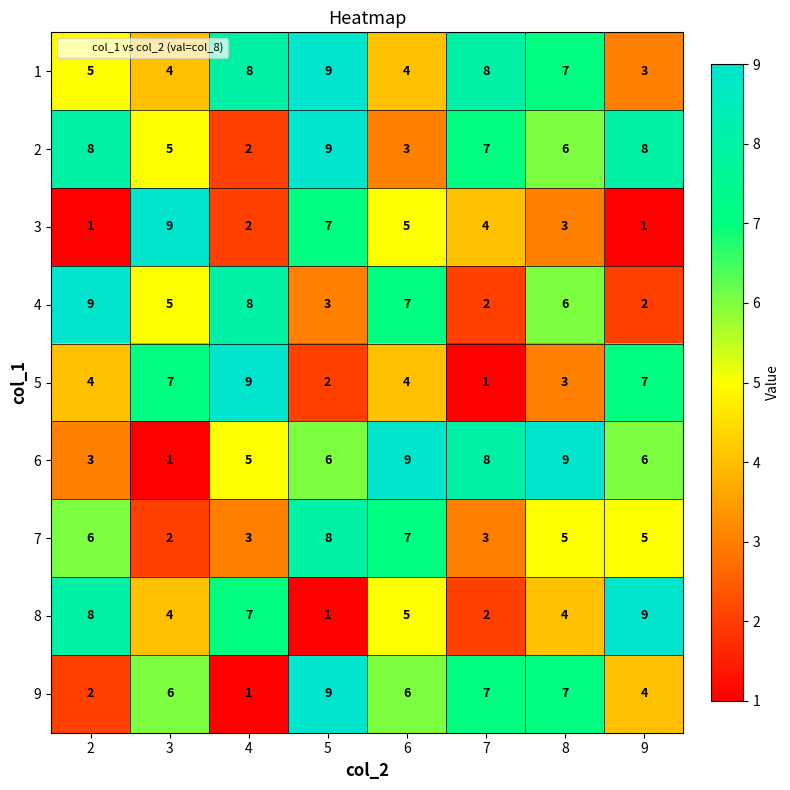

True or false: 6 has a value of 8 at 4.

False